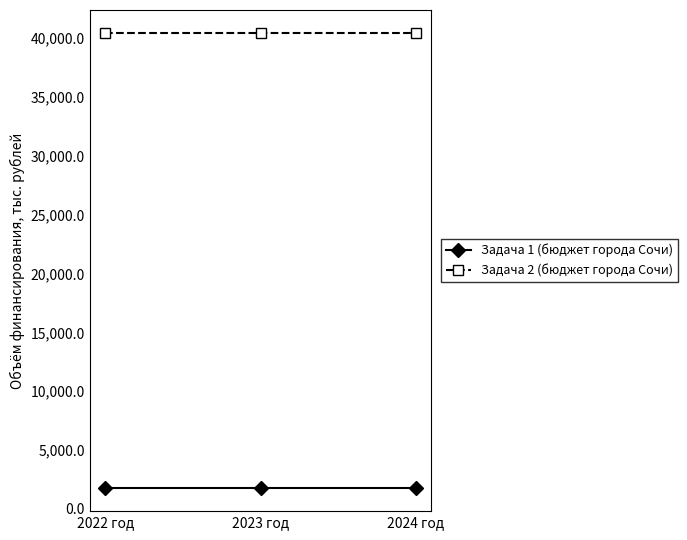

At 2023 год, list the series in order from smallest to largest.

Задача 1 (бюджет города Сочи), Задача 2 (бюджет города Сочи)